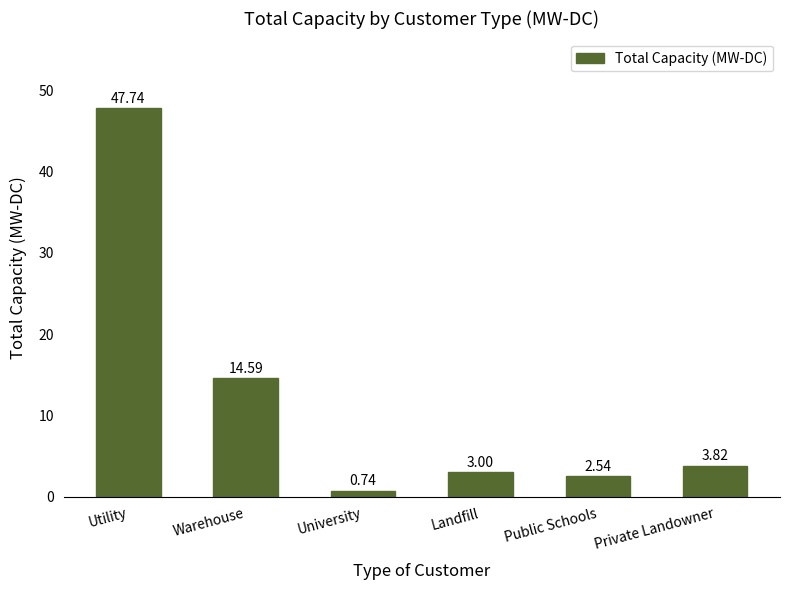

What is the difference between the second highest and minimum values?

13.9